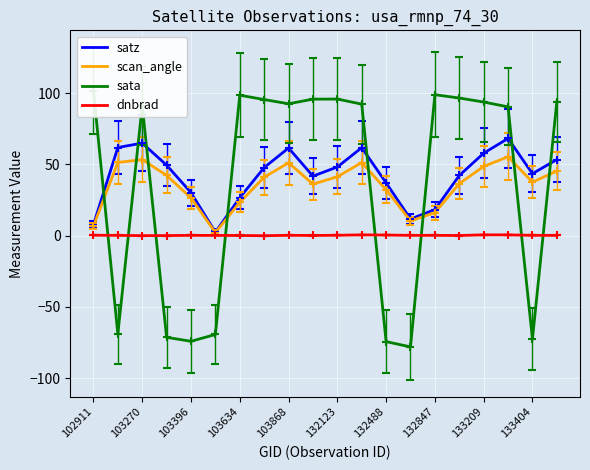

Is it true that satz equals 61.4 at 103868?

True